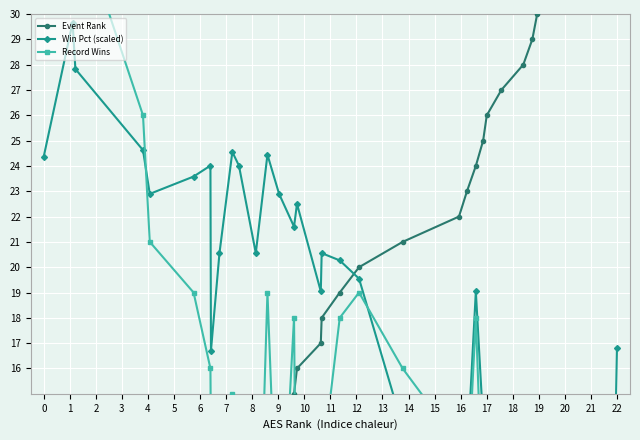

How many data points in Win Pct (scaled) are above 19?

20